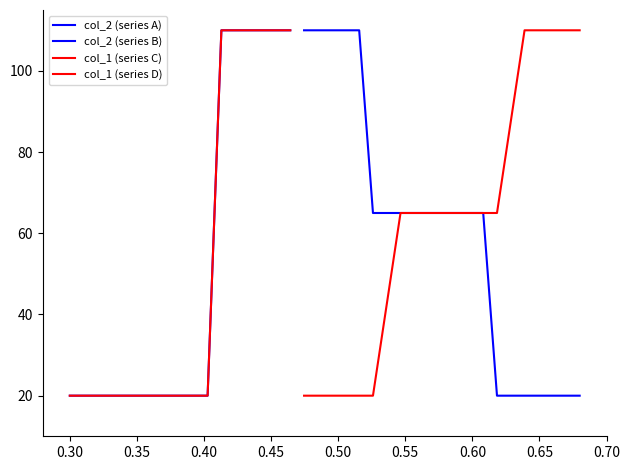

How many data points in col_1 (series D) are less than 65?

6